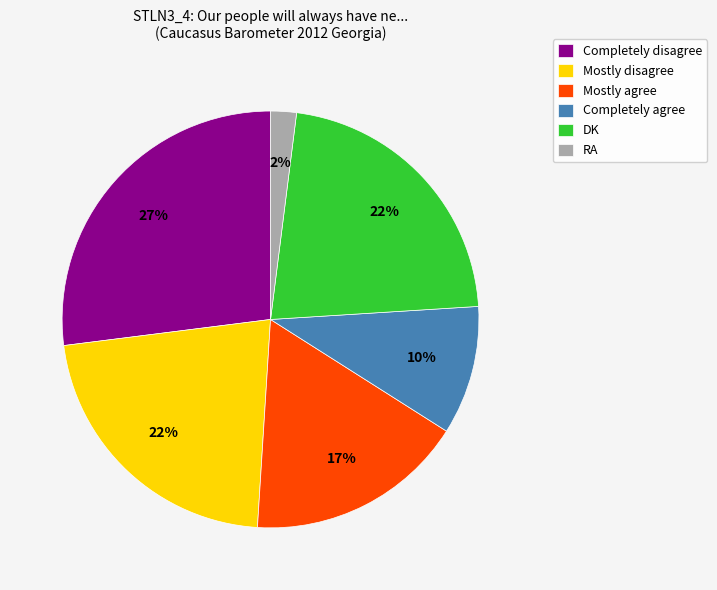

To the nearest percent, what is the combined percentage of DK and Mostly agree?

39%